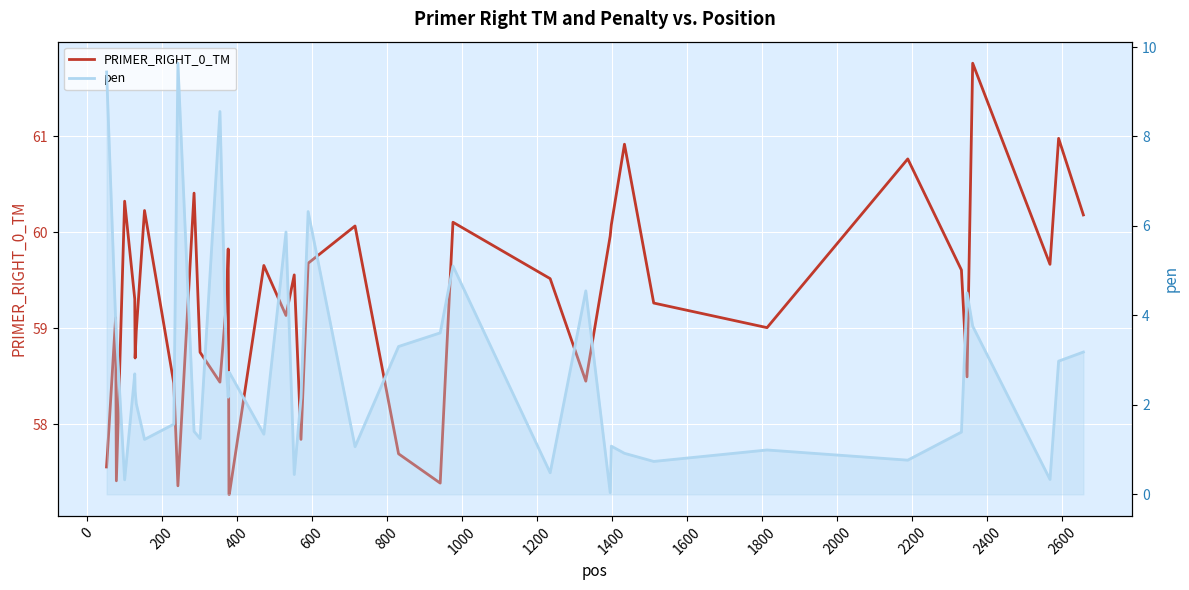

Reading right to left, extract all data points from this chart.

PRIMER_RIGHT_0_TM: 60.2	61.0	59.7	61.8	58.5	59.6	60.8	59.0	59.3	60.9	60.1	60.0	58.5	59.5	60.1	57.4	57.7	60.1	59.7	57.8	59.6	59.1	59.7	57.3	57.3	59.8	59.3	58.4	58.8	60.4	57.4	58.4	60.2	59.0	58.7	59.3	60.3	57.4	59.1	57.6
pen: 3.2	3.0	0.3	3.8	4.5	1.4	0.8	1.0	0.7	0.9	1.1	0.0	4.5	0.5	5.1	3.6	3.3	1.1	6.3	2.2	0.4	5.9	1.3	2.7	2.7	2.2	2.7	8.6	1.2	1.4	9.6	1.6	1.2	2.0	2.3	2.7	0.3	3.6	3.9	9.4